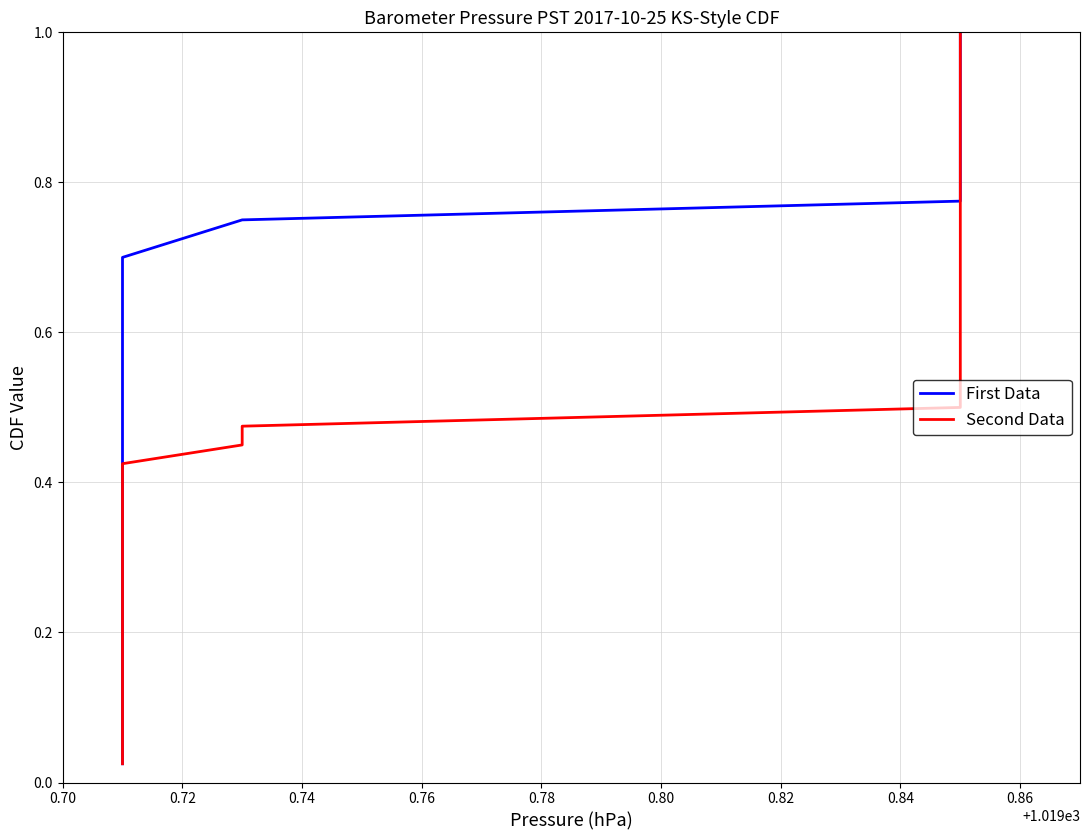

True or false: First Data and Second Data intersect in this chart.

False